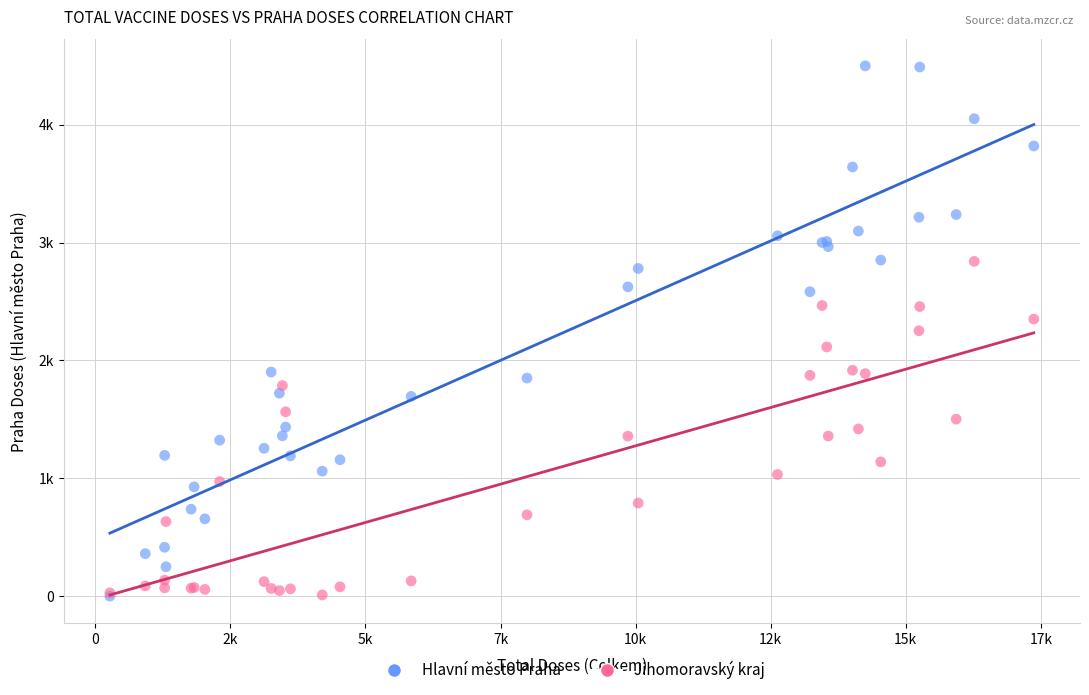

What are all the series names shown in the legend?

Hlavní město Praha, Jihomoravský kraj